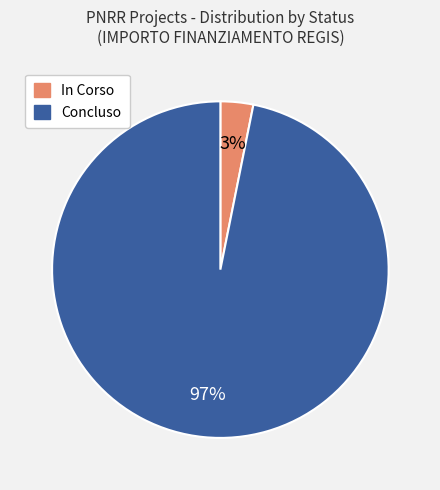

Is there a majority slice in this chart?

Yes